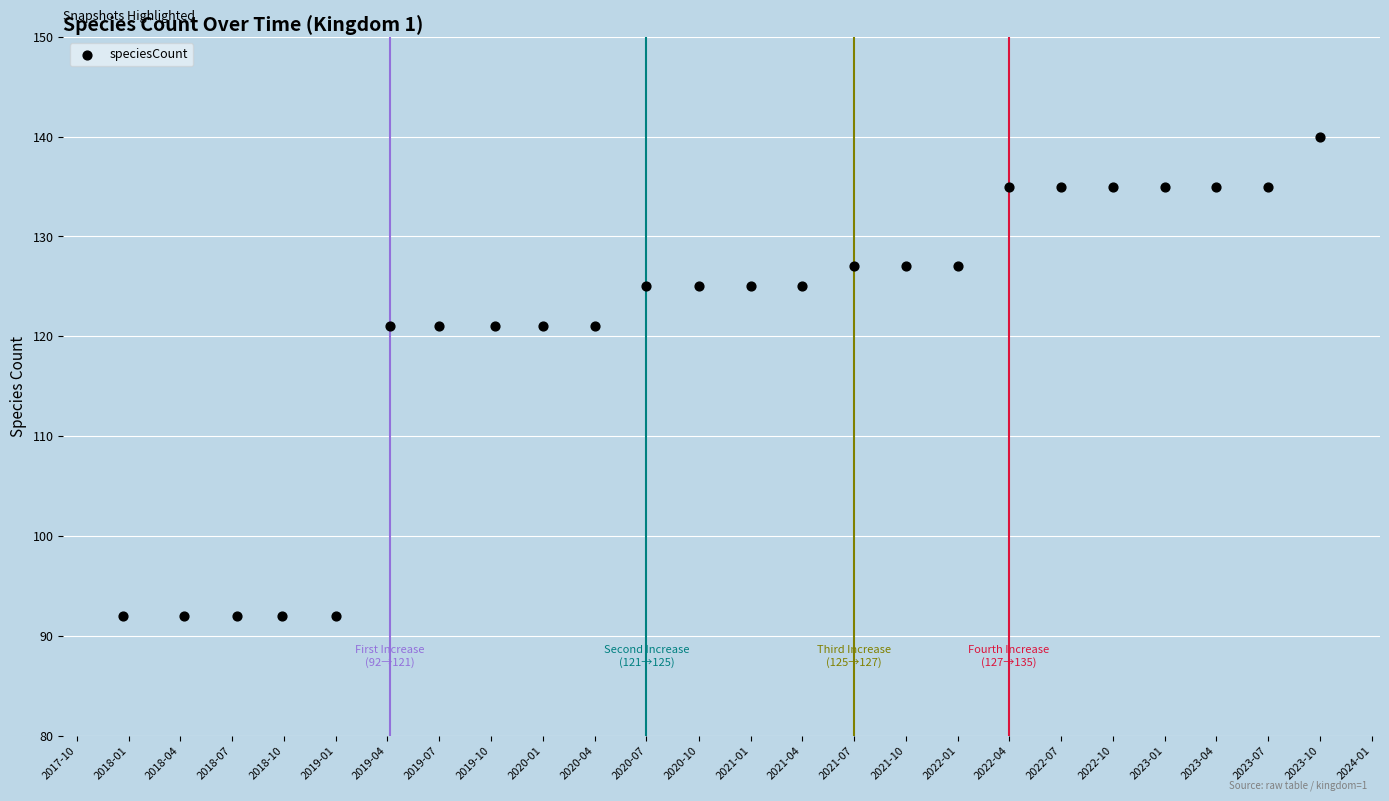

What is the range of Y values (max minus min)?

48